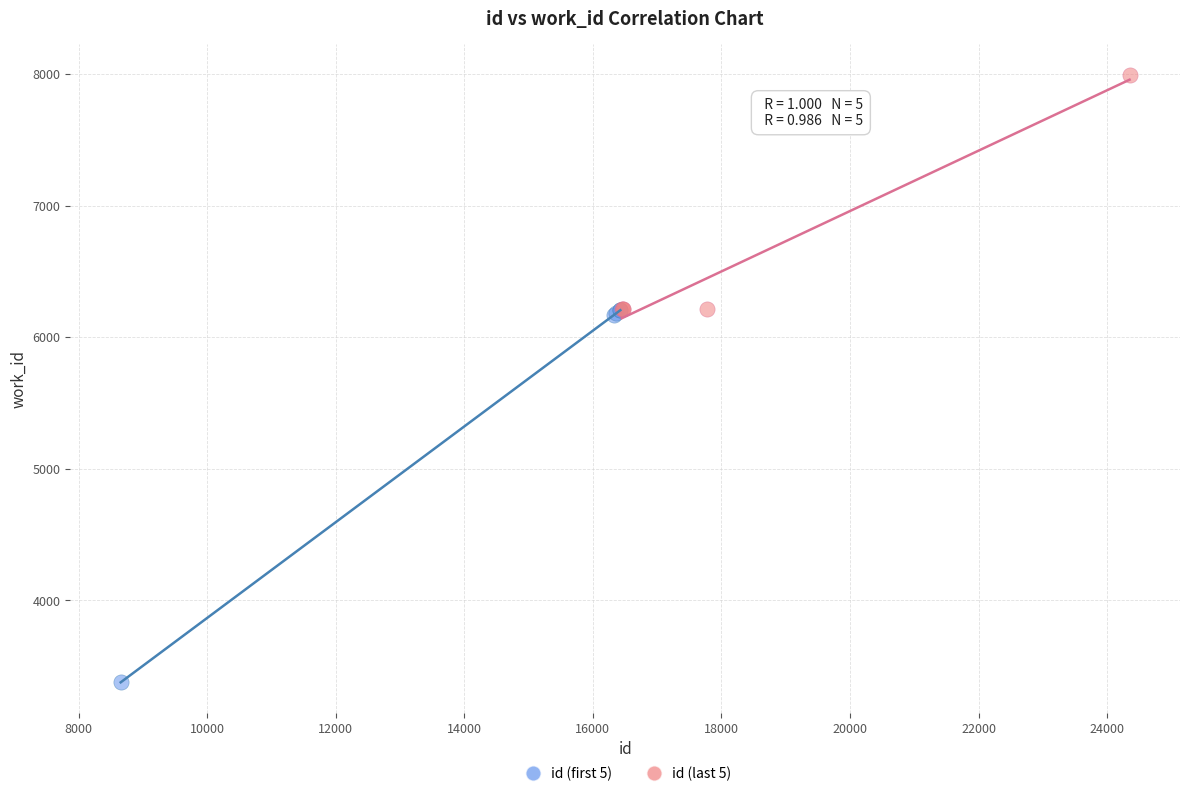

Which series reaches the maximum Y coordinate?

id (last 5)